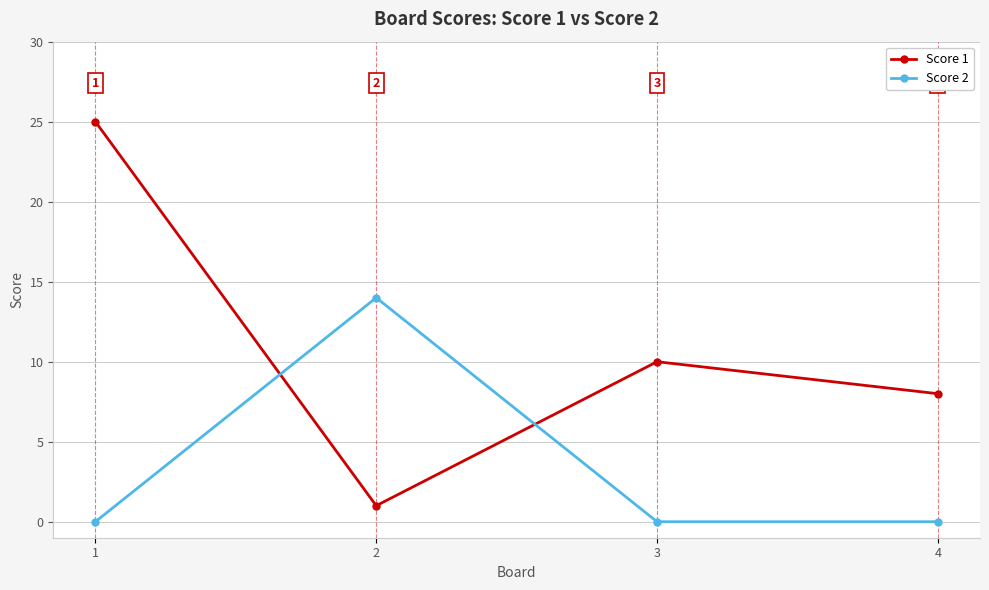

What is the value of the Score 2 point at the 2nd from the left?

14